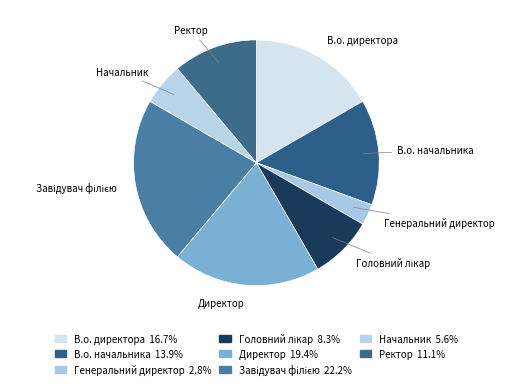

Is the sum of Директор and В.о. начальника greater than half?

No